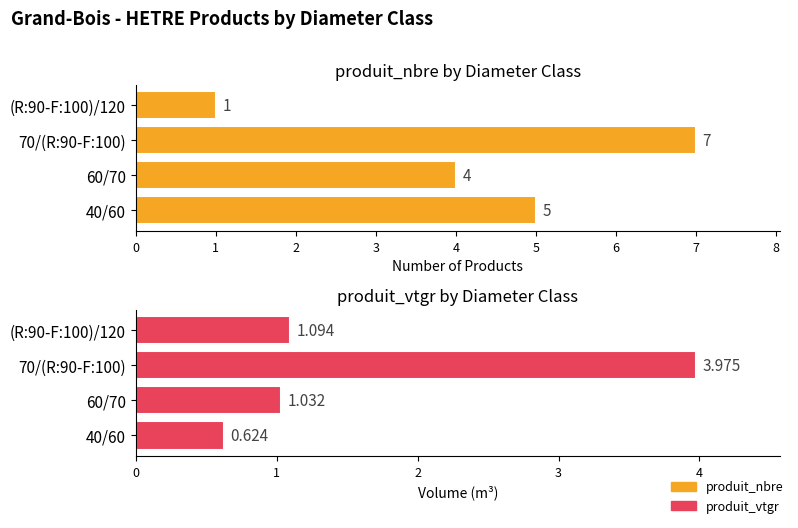

How many bars are there in each group?

2